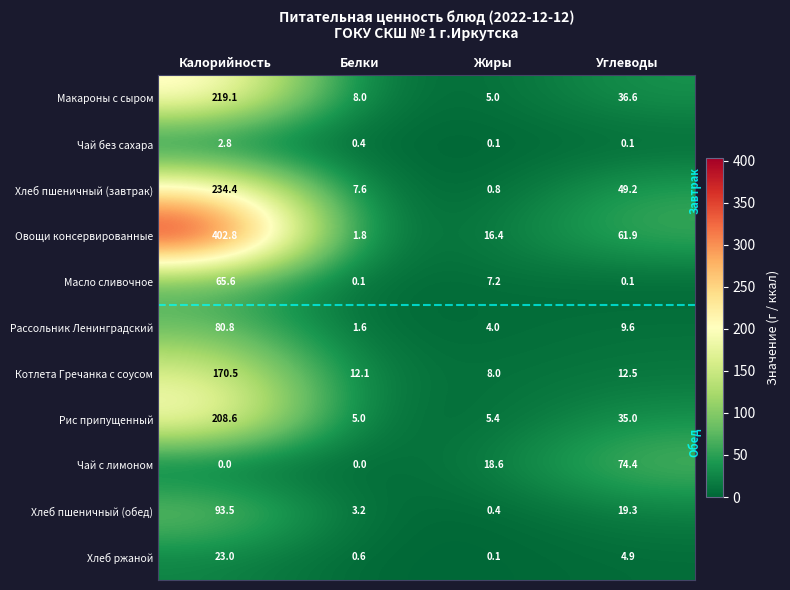

What is the difference between the highest and lowest values at Белки?

12.1